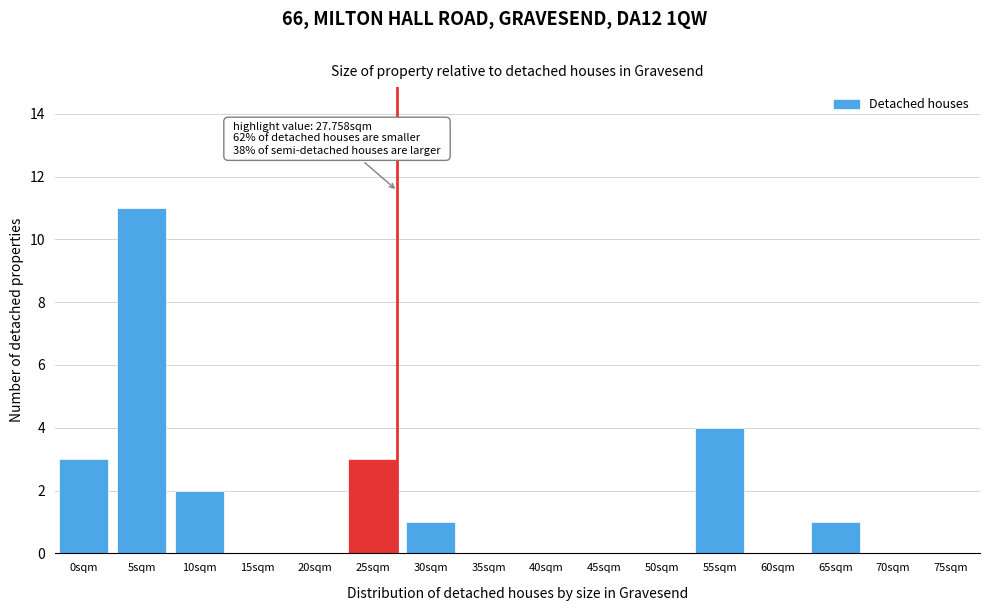

Reading left to right, list all the values displayed in this chart.

0sqm=3	5sqm=11	10sqm=2	15sqm=0	20sqm=0	25sqm=3	30sqm=1	35sqm=0	40sqm=0	45sqm=0	50sqm=0	55sqm=4	60sqm=0	65sqm=1	70sqm=0	75sqm=0